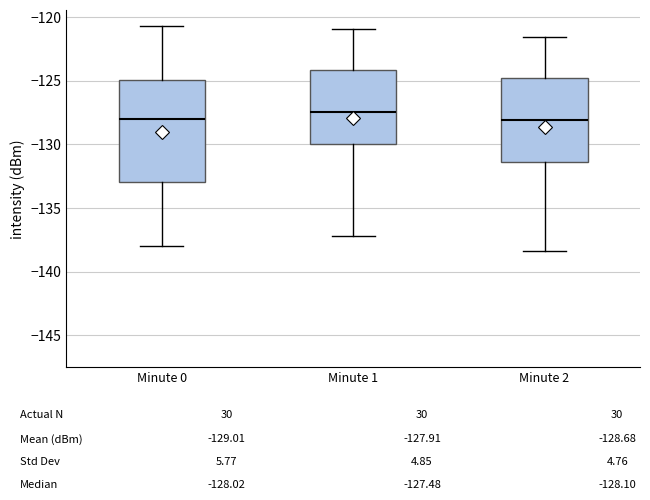

Which box is the tallest, from its lower edge to its upper edge?

Minute 0